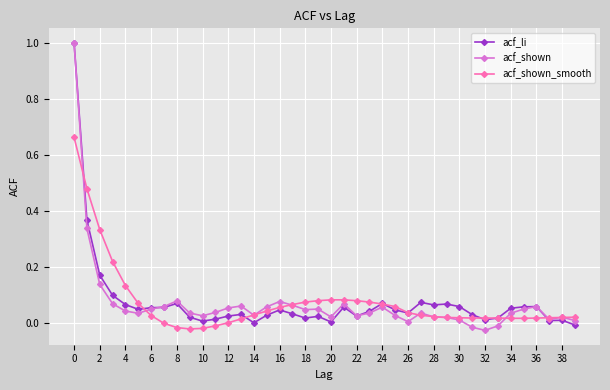

True or false: acf_shown has more than 0 interior local peaks.

True